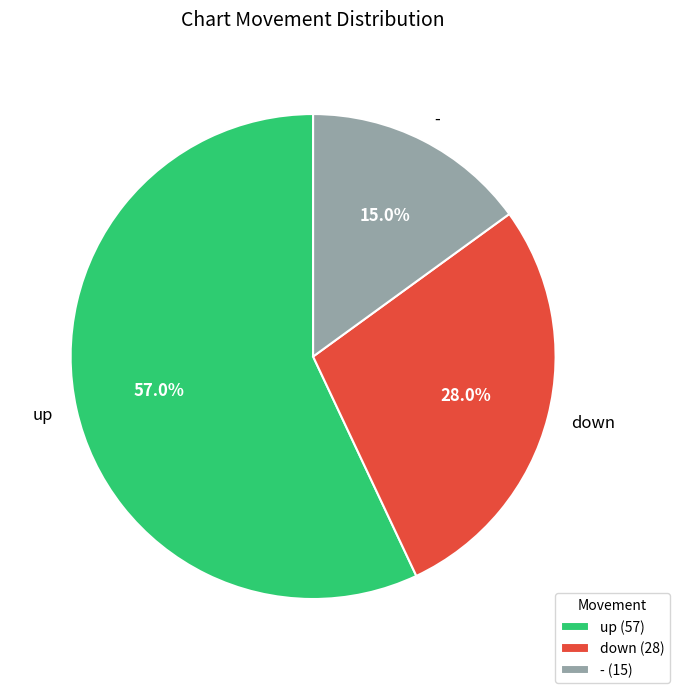

True or false: down accounts for 28% of the total.

True